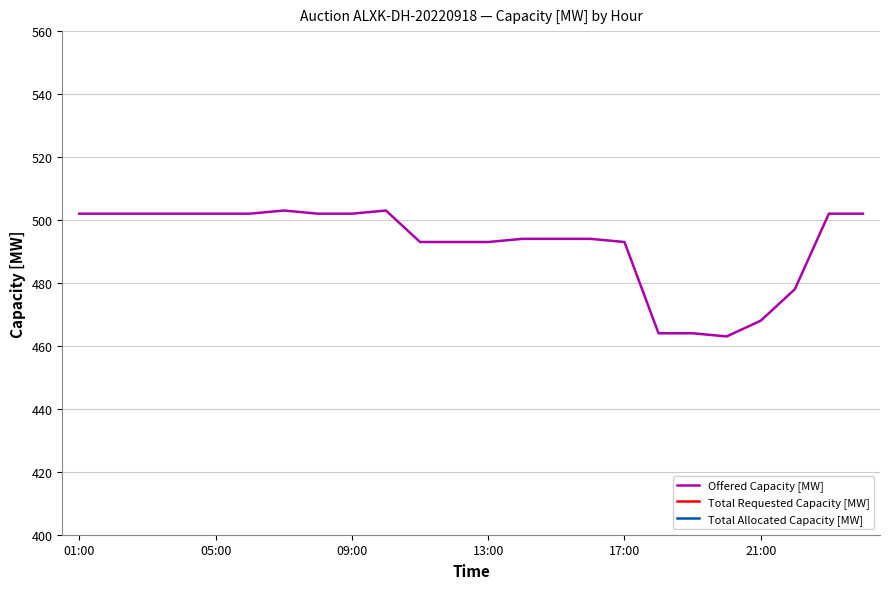

The value of Offered Capacity [MW] at 05:00 is 502. True or false?

True